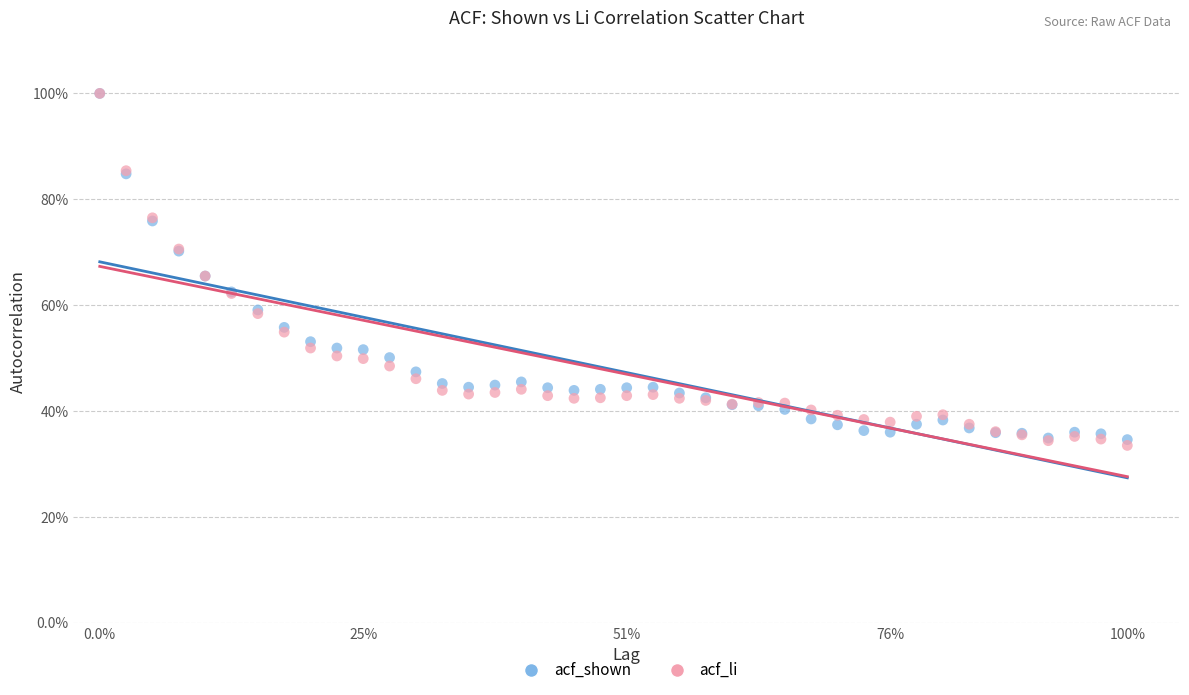

What are all the series names shown in the legend?

acf_shown, acf_li